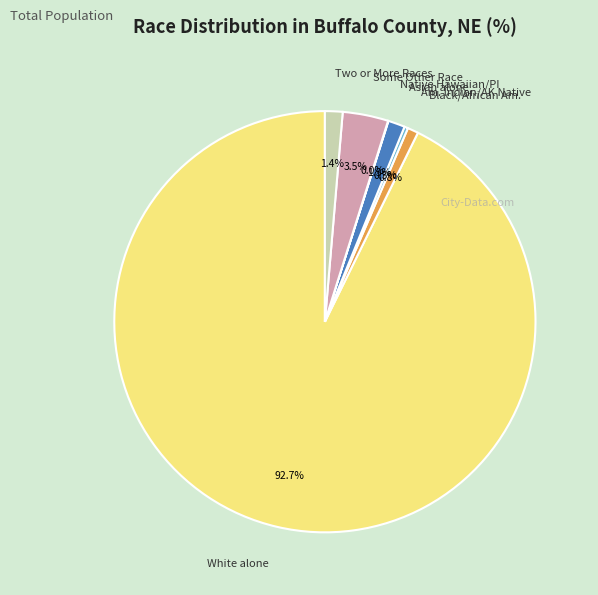

Does White alone account for over 50% of the chart?

Yes